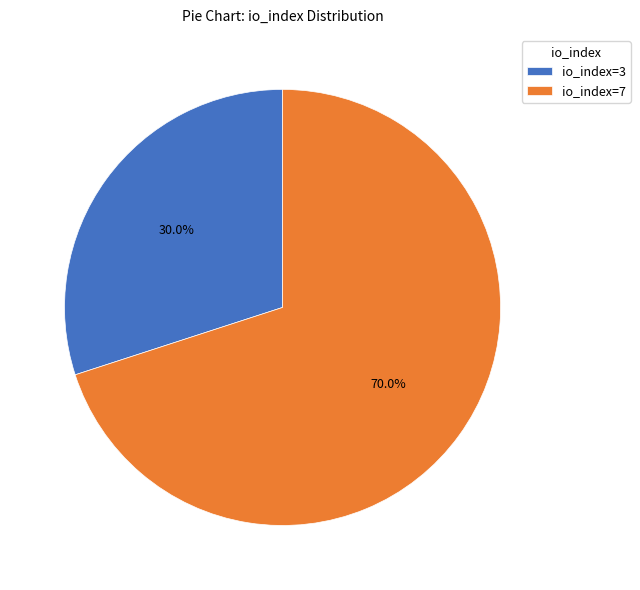

What is the ratio of the value at io_index=3 to the value at io_index=7?

0.4